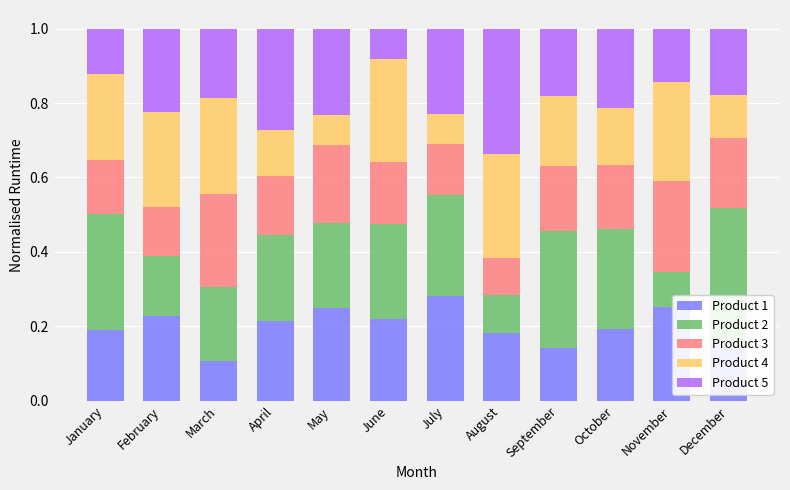

Which category has the lowest value in the Product 1 series?

March